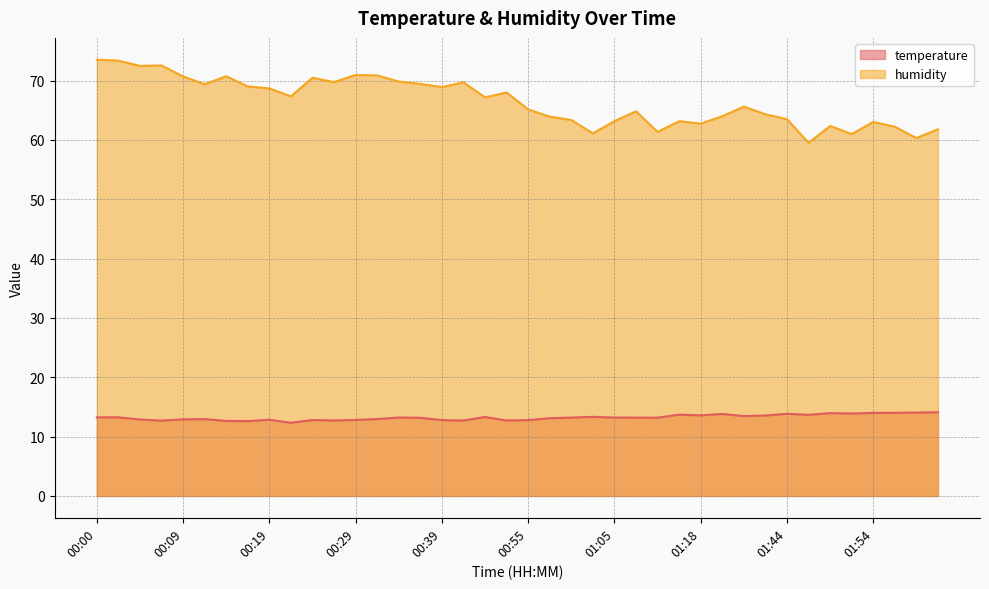

How many values in the humidity series are below 67?

20